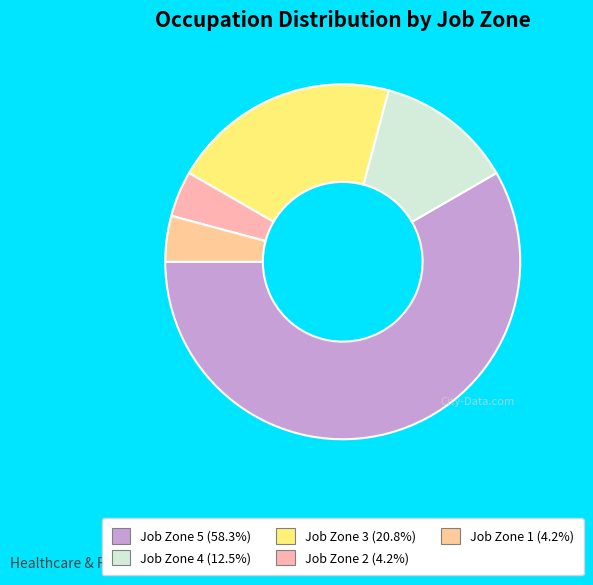

To the nearest percent, what is the difference between the largest and smallest slice percentages?

54%